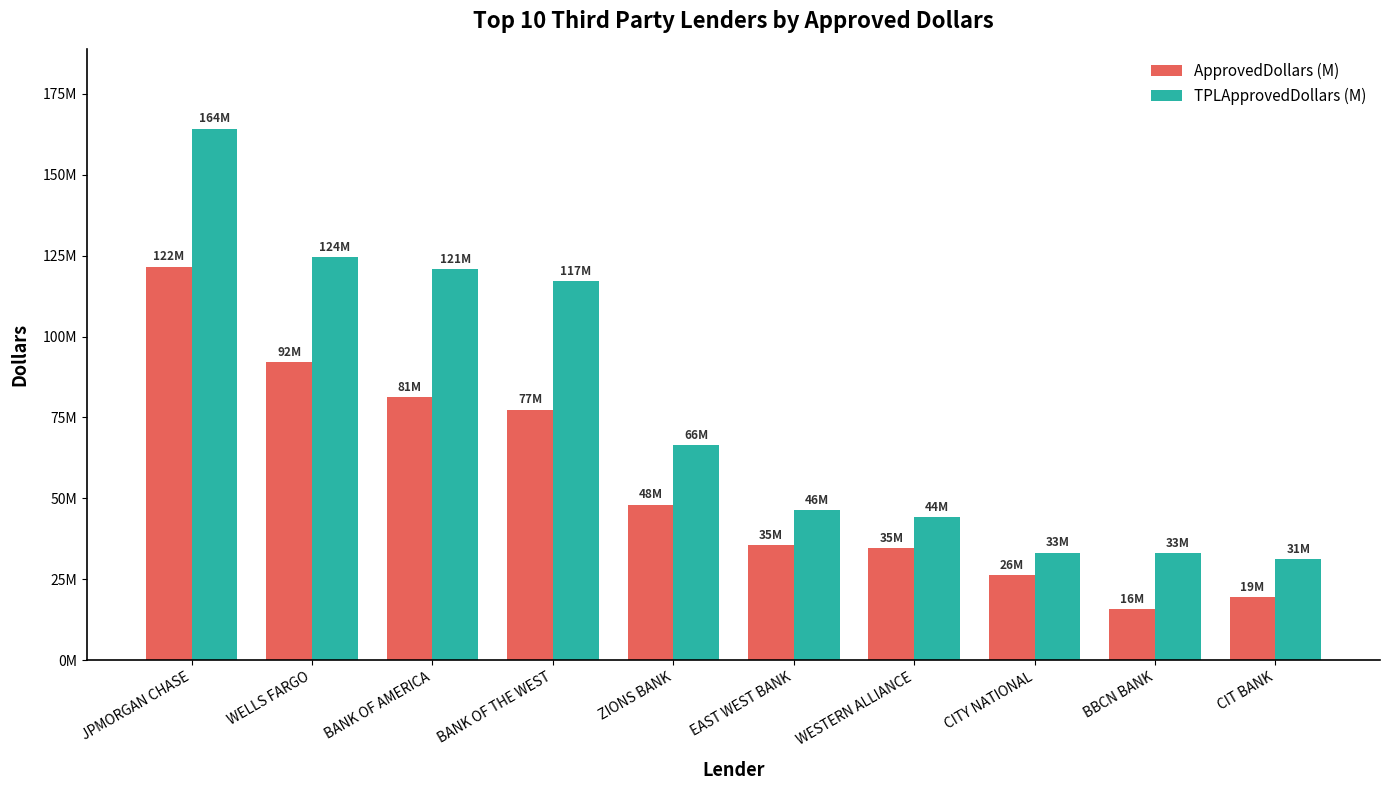

Which has a higher value, WELLS FARGO or EAST WEST BANK?

WELLS FARGO